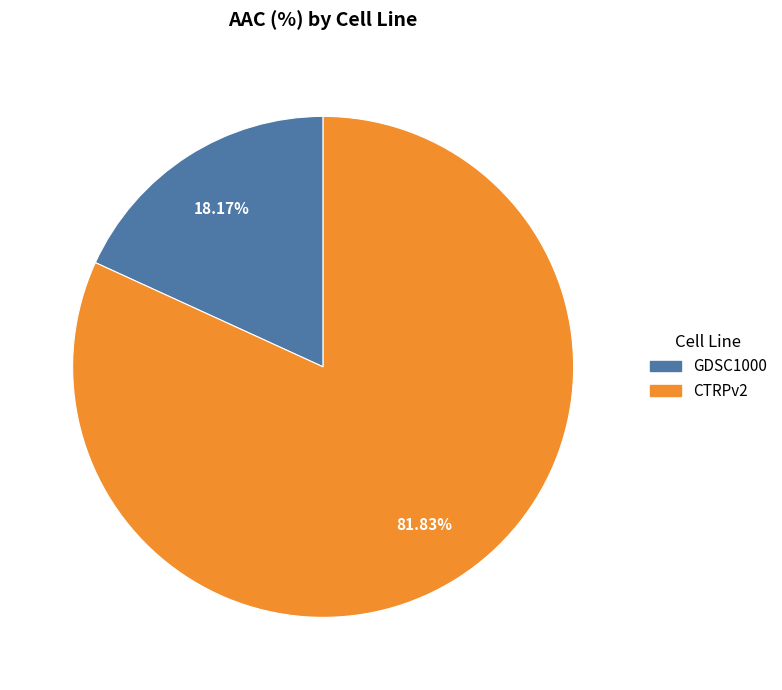

Which slice represents more than half of the pie?

CTRPv2